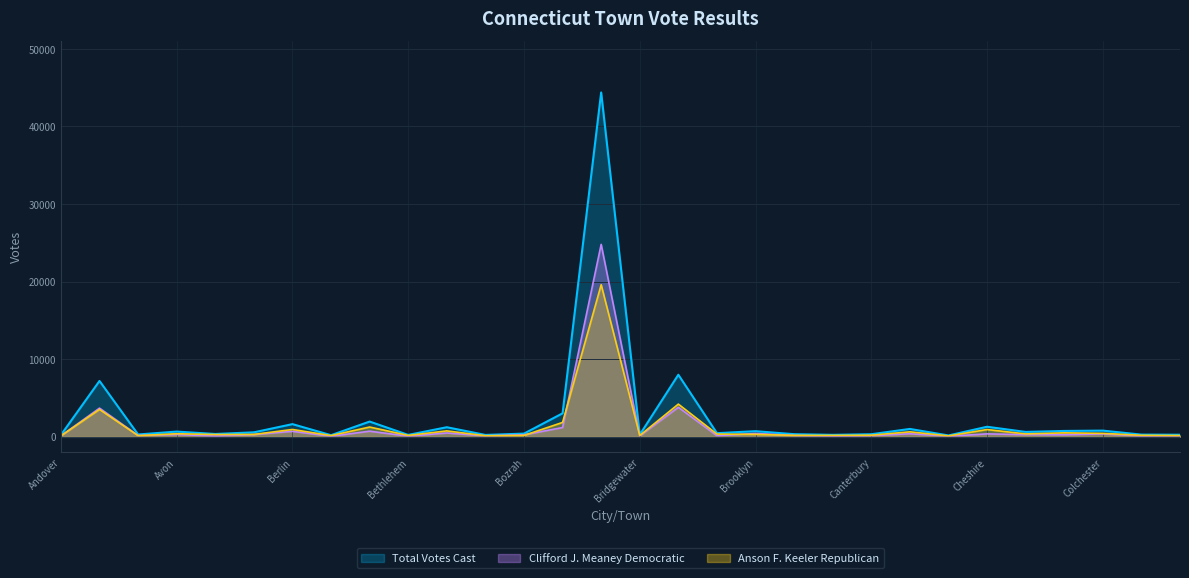

Is the value of Total Votes Cast at Brookfield greater than the value of Anson F. Keeler Republican at Burlington?

Yes